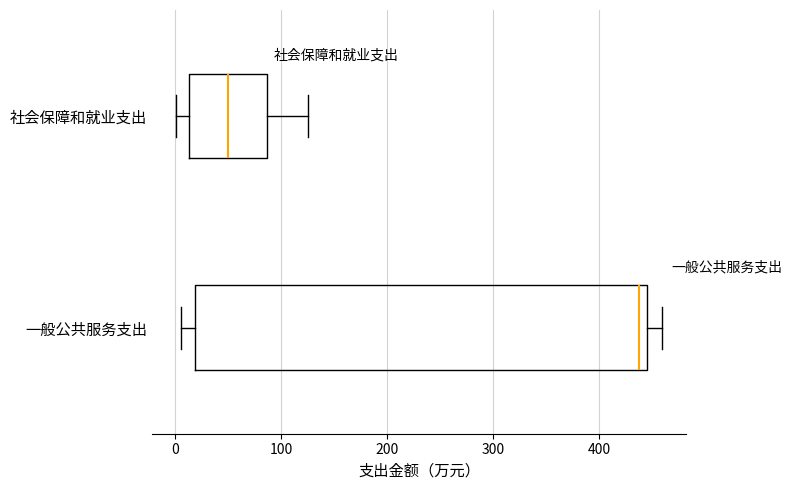

Comparing the boxes themselves (not the whiskers), which one is the widest?

一般公共服务支出